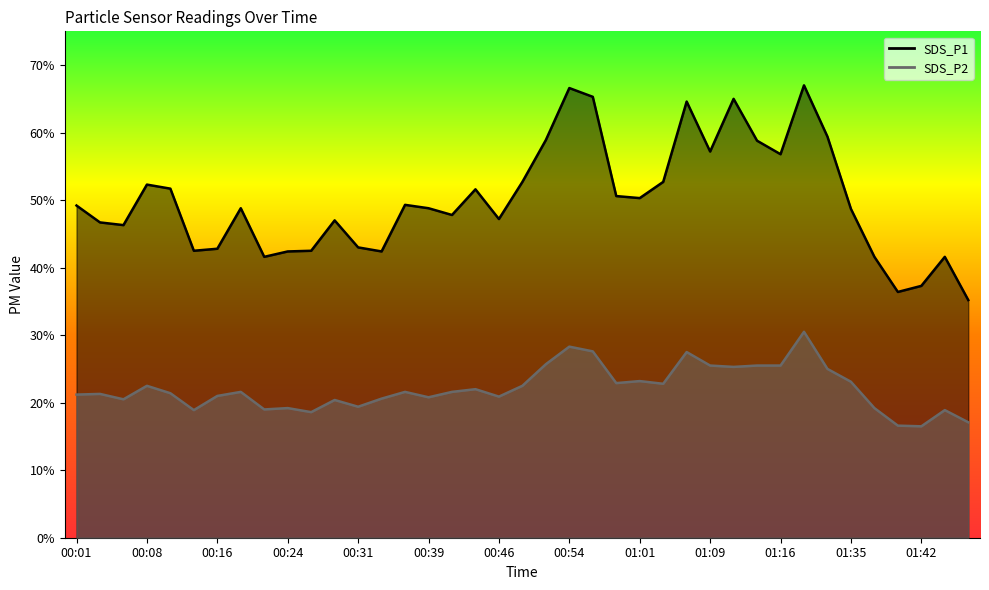

Which series has the widest spread of values?

SDS_P1